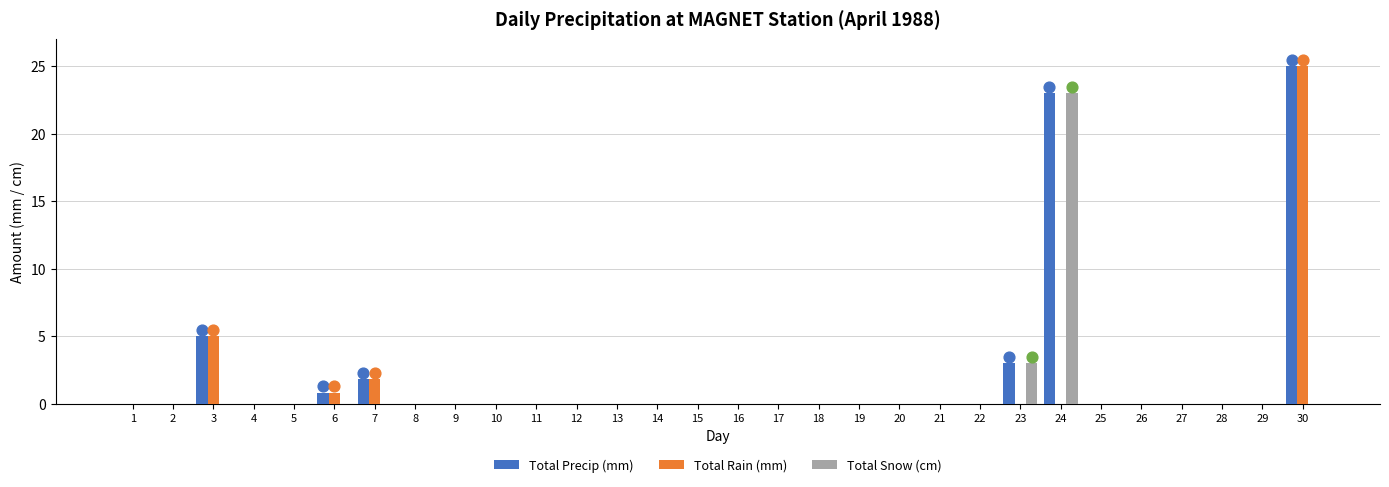

Which series has the largest Y range (max minus min)?

Total Precip (mm)